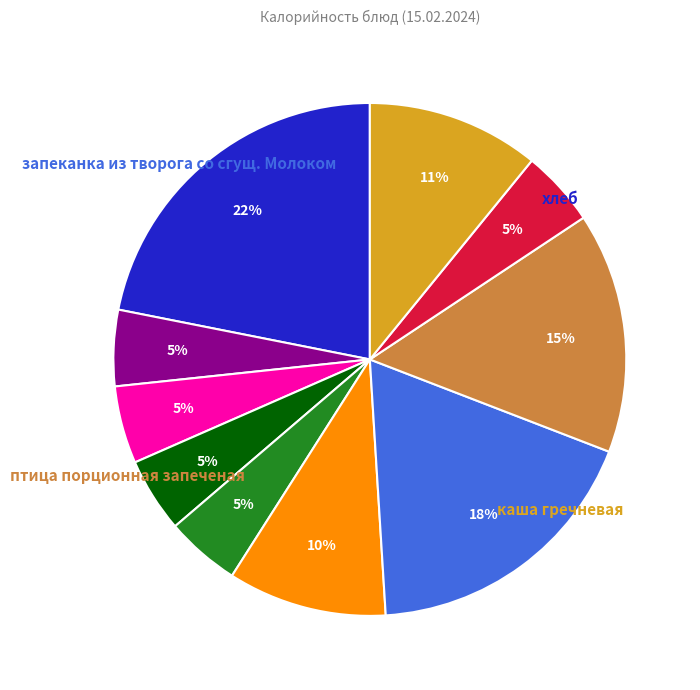

To the nearest percent, what is the difference between the largest and smallest slice percentages?

17%